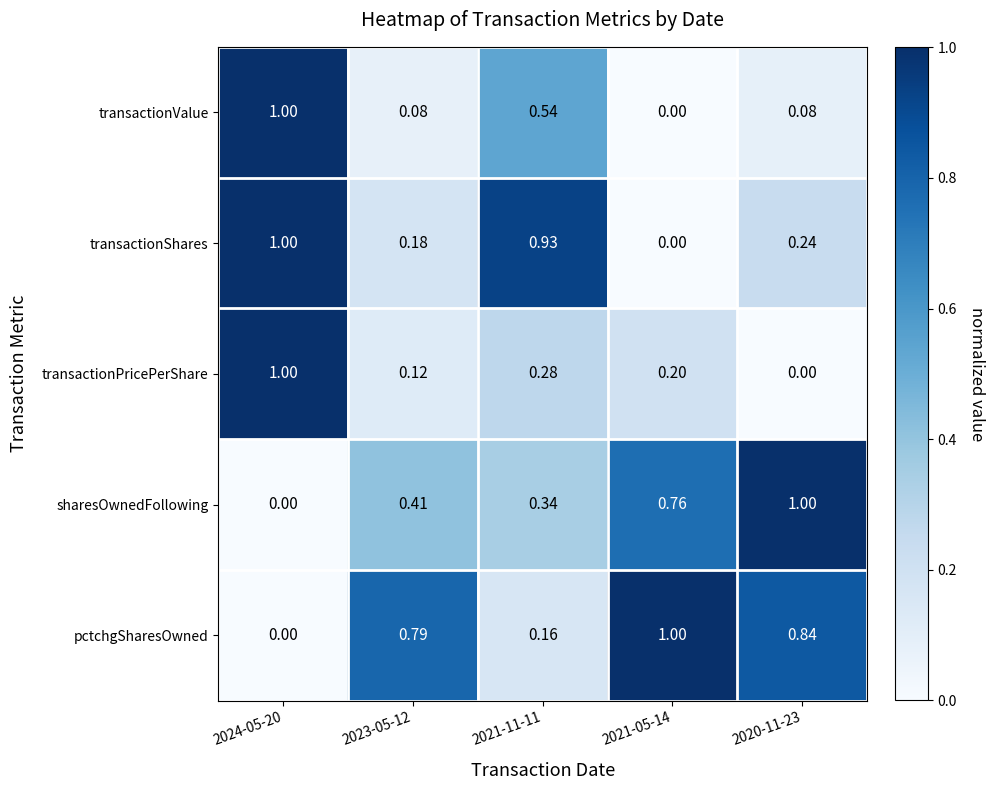

Rank the series at 2020-11-23 from highest to lowest value.

sharesOwnedFollowing, pctchgSharesOwned, transactionShares, transactionValue, transactionPricePerShare